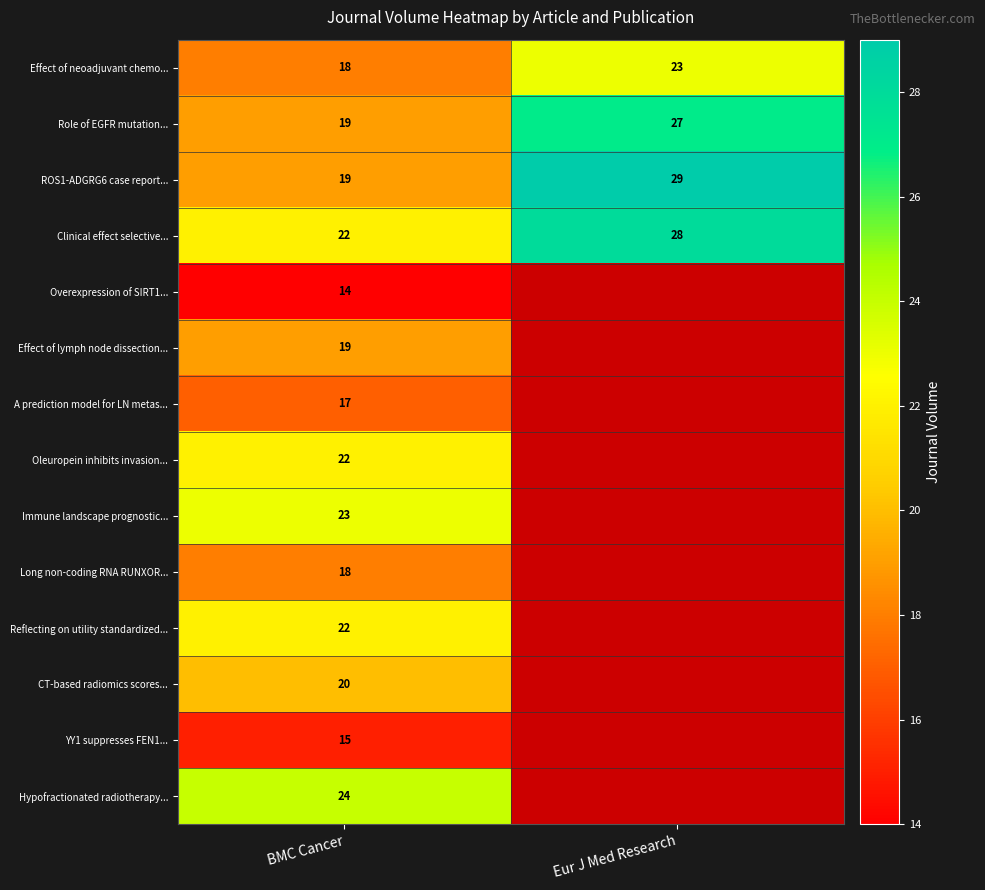

At how many categories does at least one series exceed 17?

2